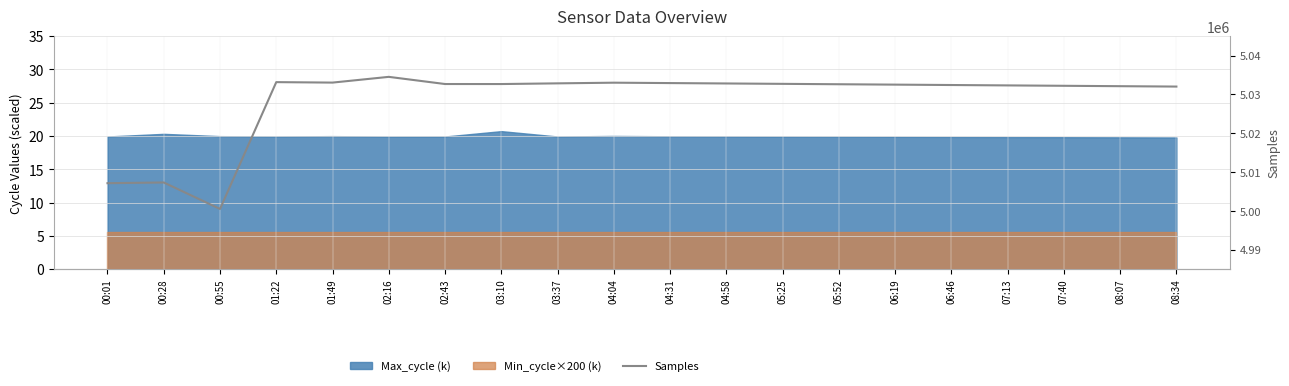

What is the label of the 8th point from the right?

05:25